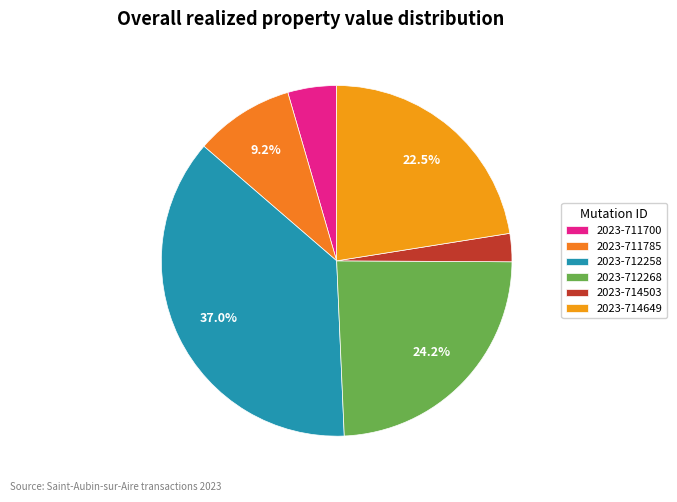

Rank the categories by value from highest to lowest.

2023-712258, 2023-712268, 2023-714649, 2023-711785, 2023-711700, 2023-714503